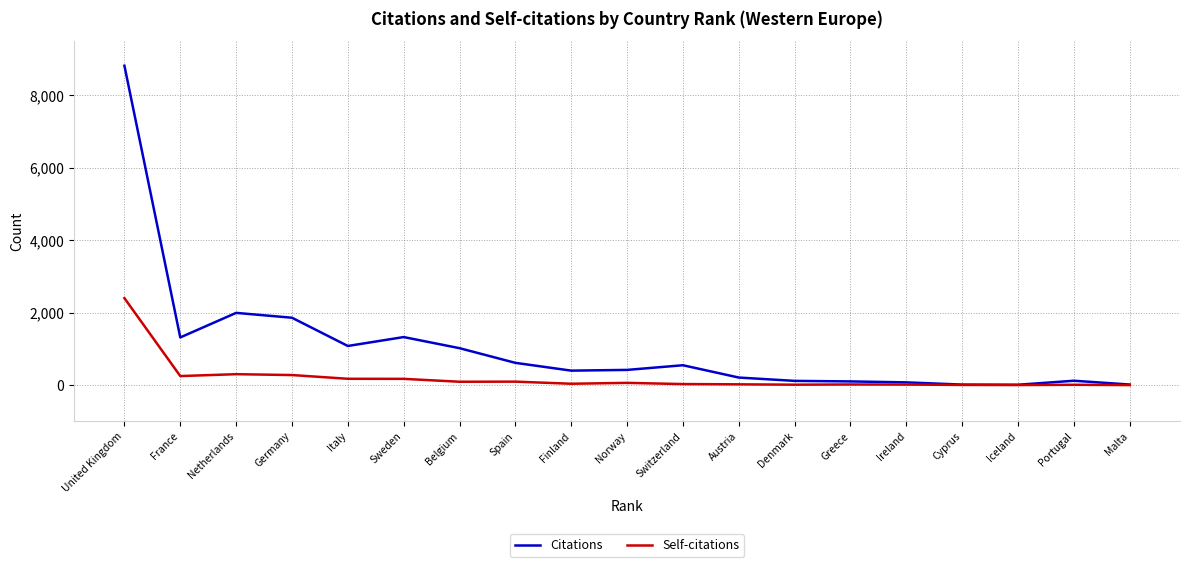

Which series has the largest total across all categories?

Citations